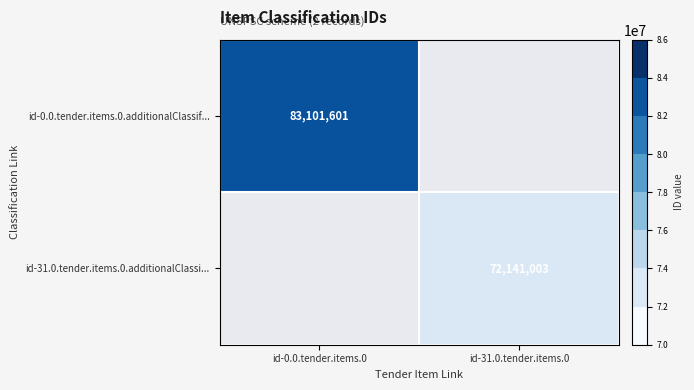

The value of id-31.0.tender.items.0.additionalClassi... at id-31.0.tender.items.0 is 118415303. True or false?

False